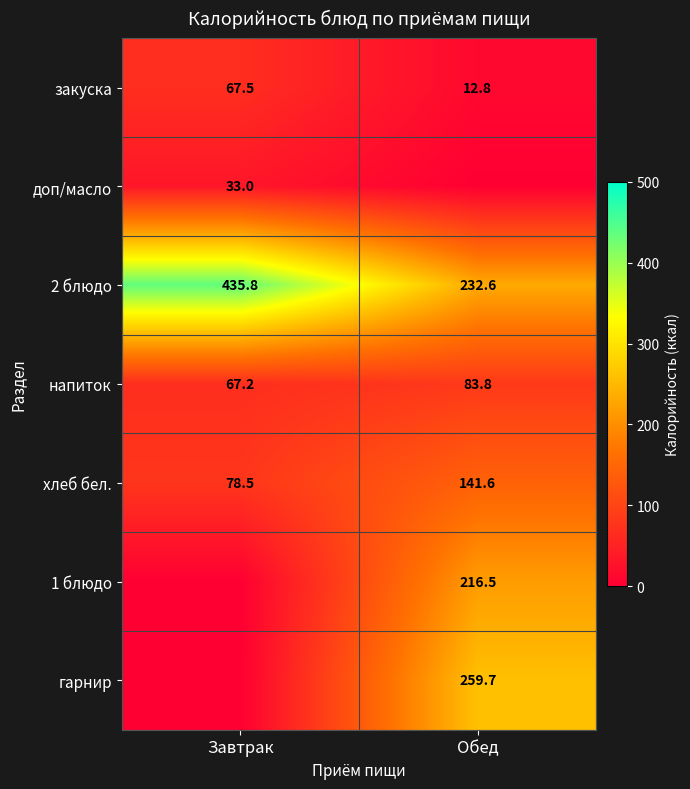

At how many categories does at least one series exceed 204?

2